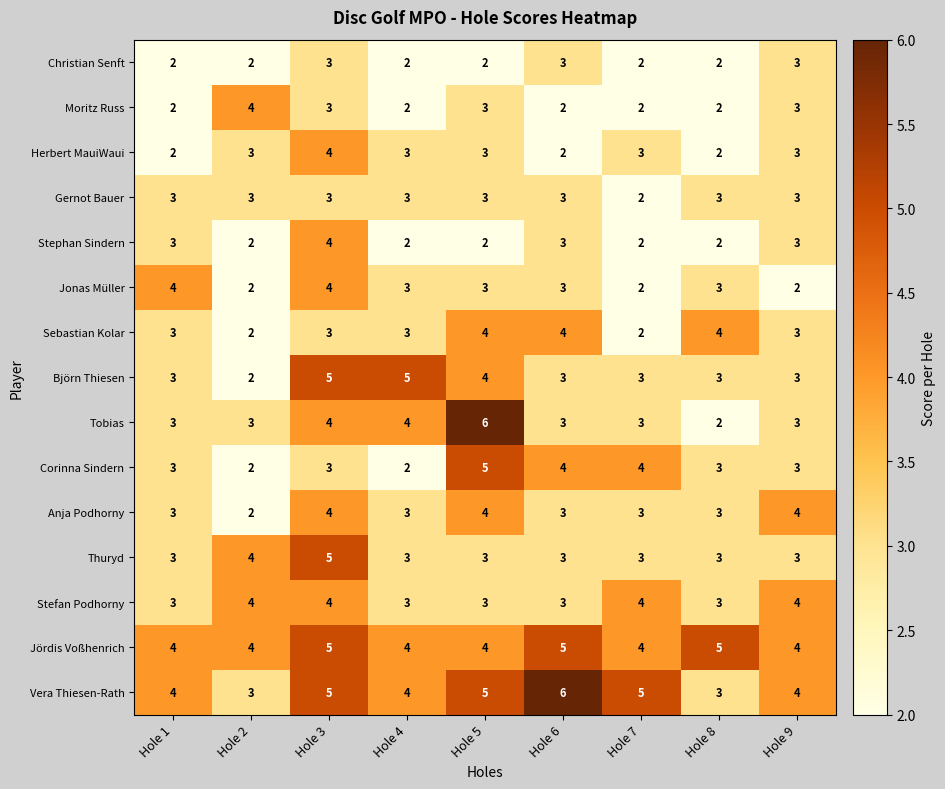

What is the sum of the Herbert MauiWaui values at Hole 9 and Hole 5?

6